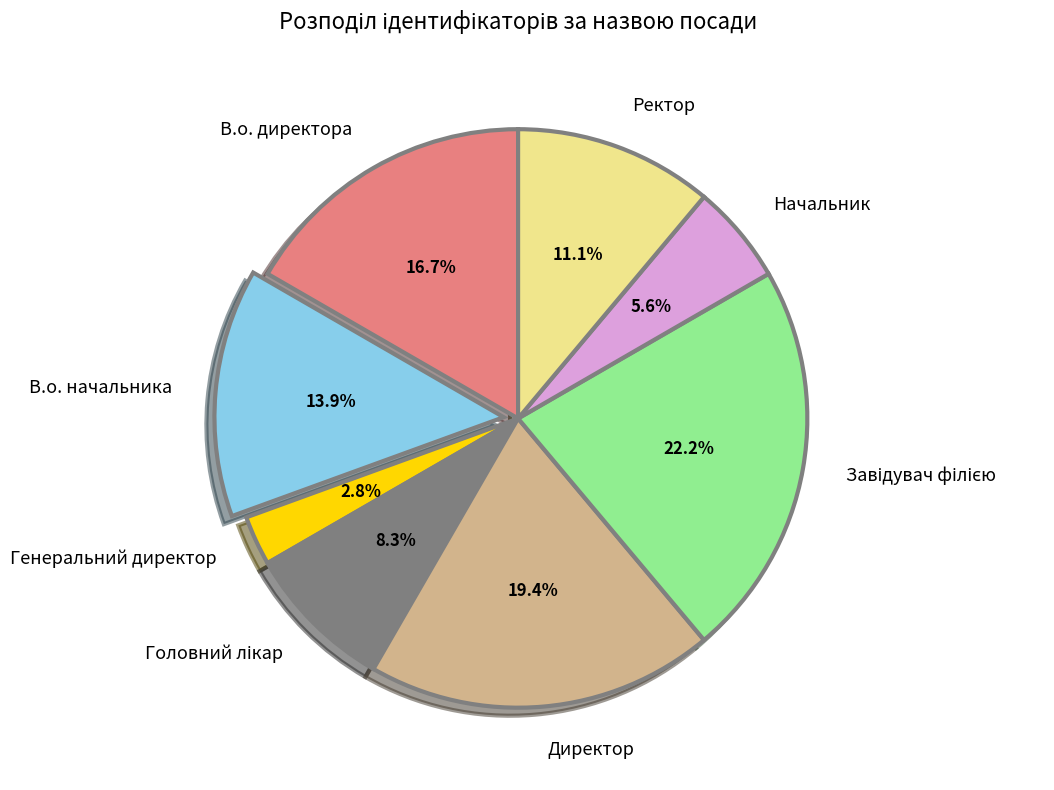

To the nearest percent, what percentage of the pie is Ректор?

11%